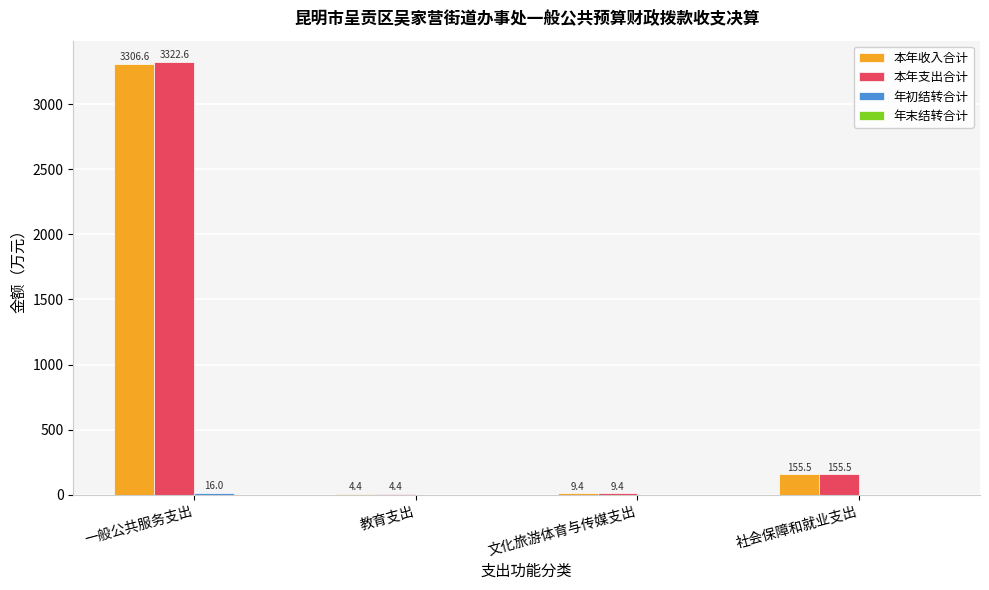

Does the chart contain stacked bars?

No